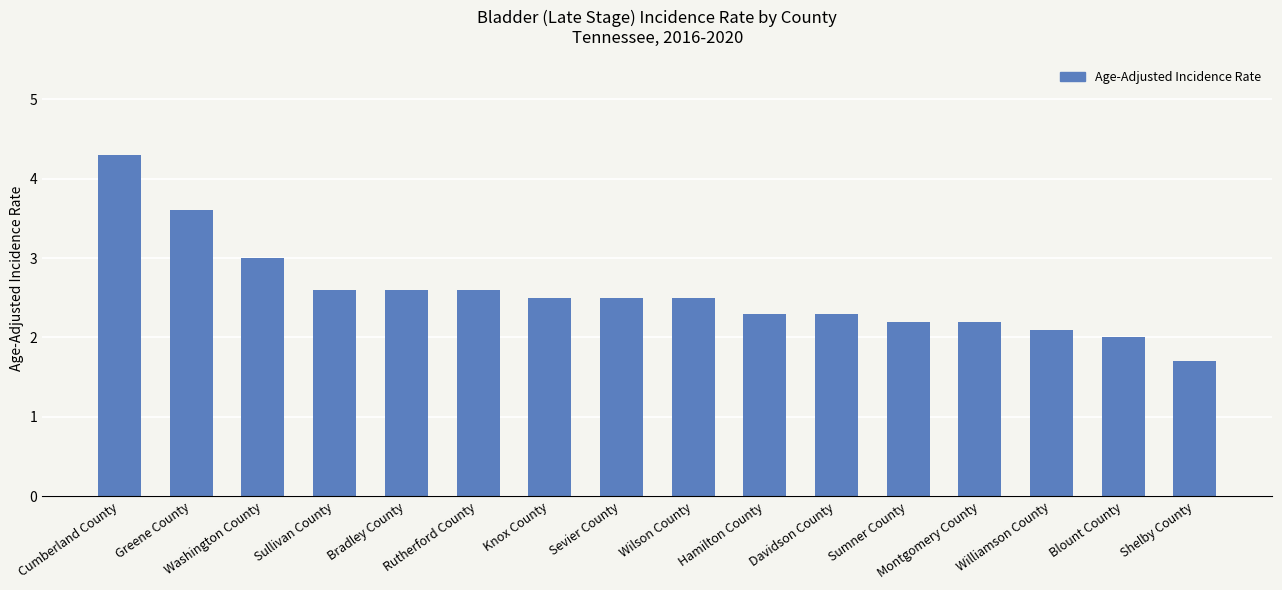

Are the bars horizontal?

No